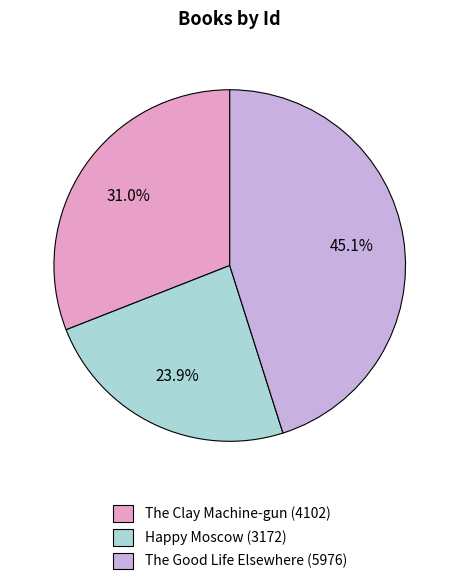

How many slices are in this pie chart?

3